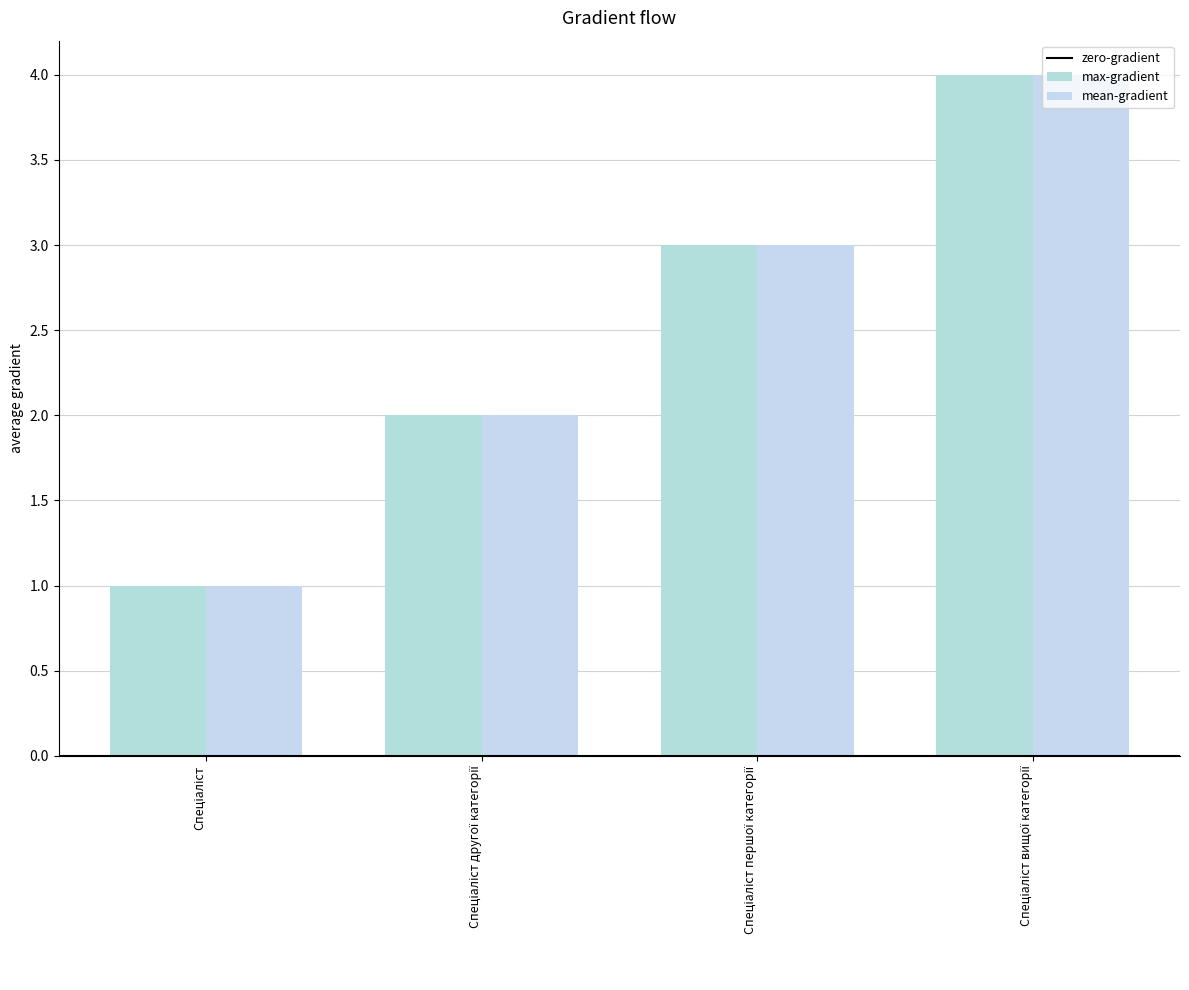

How many categories are shown in the chart?

4